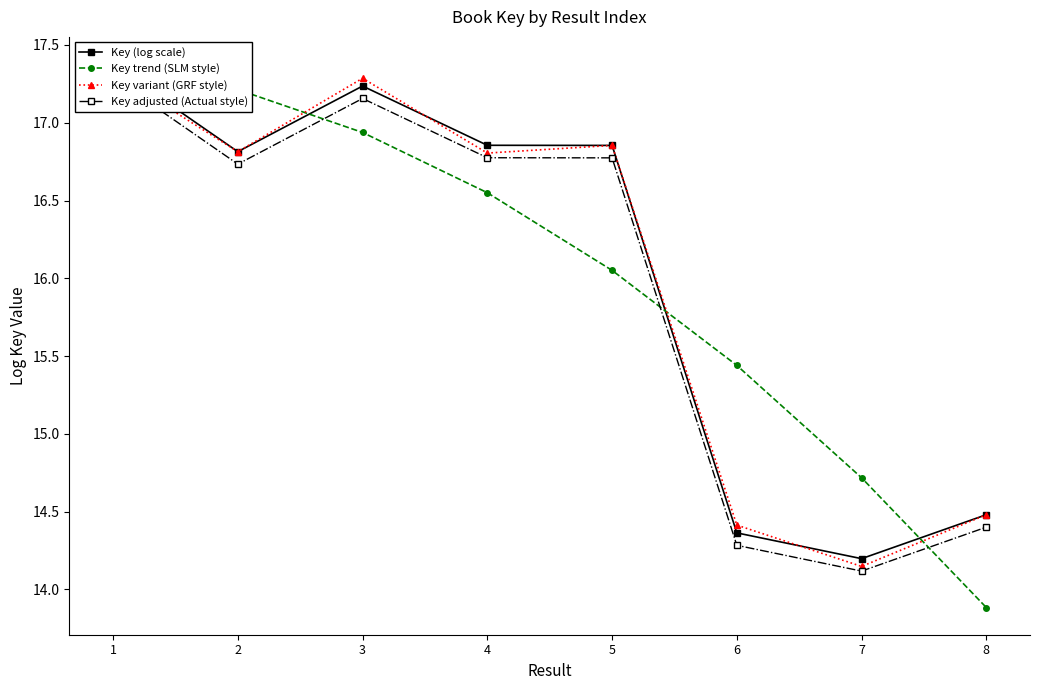

Which category has the highest value in the Key (log scale) series?

1